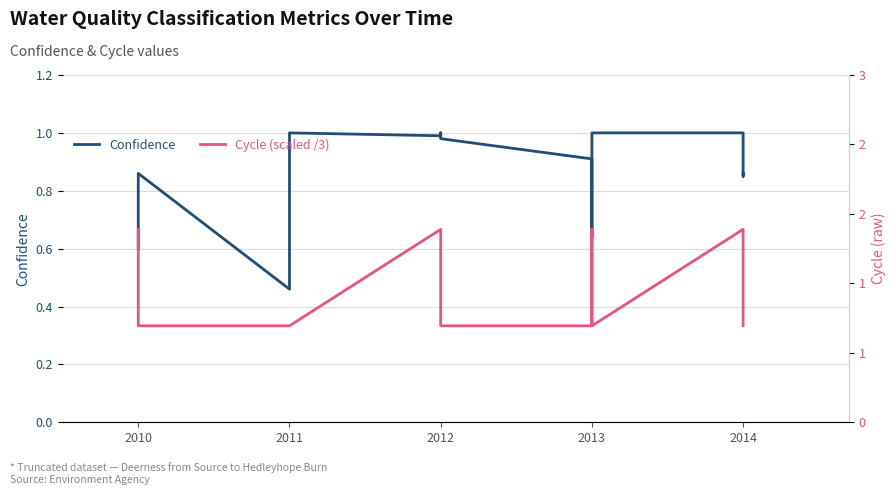

Is the value of Cycle (scaled /3) at 2014 greater than the value of Confidence at 2011?

Yes